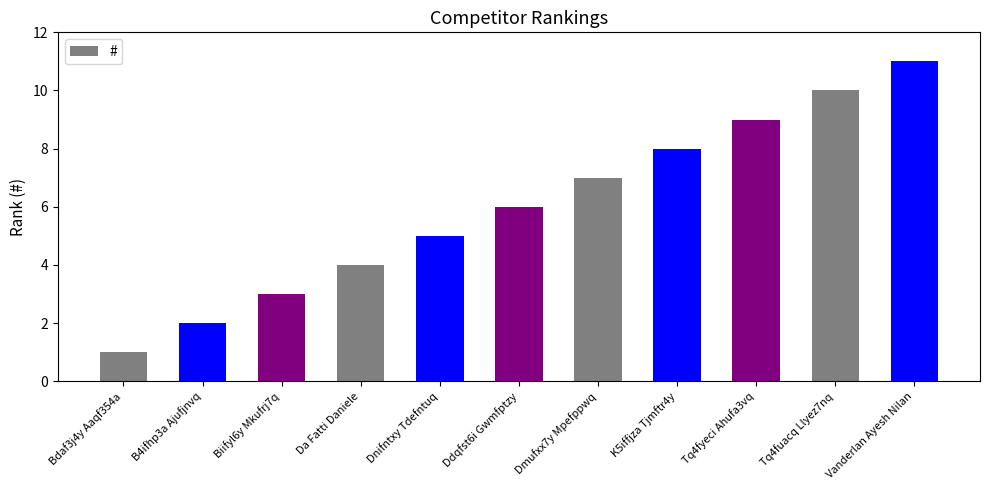

Where is the data nearest to the value 6?

Ddqfst6i Gwmfptzy